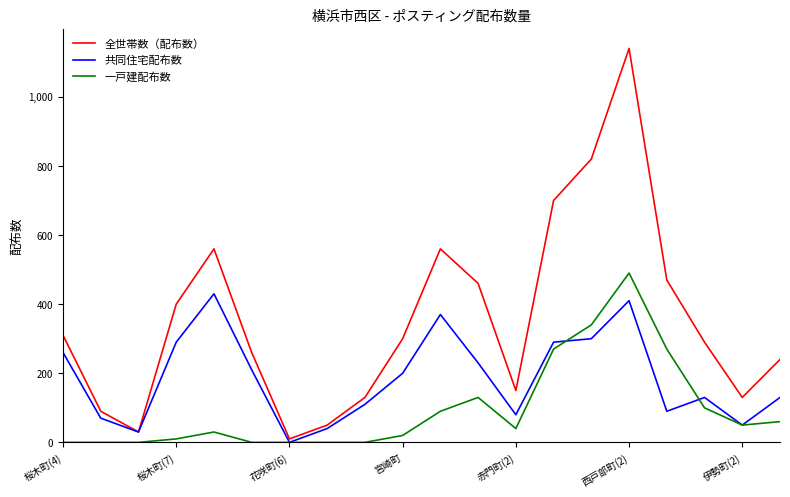

What are all the series names shown in the legend?

全世帯数（配布数）, 共同住宅配布数, 一戸建配布数